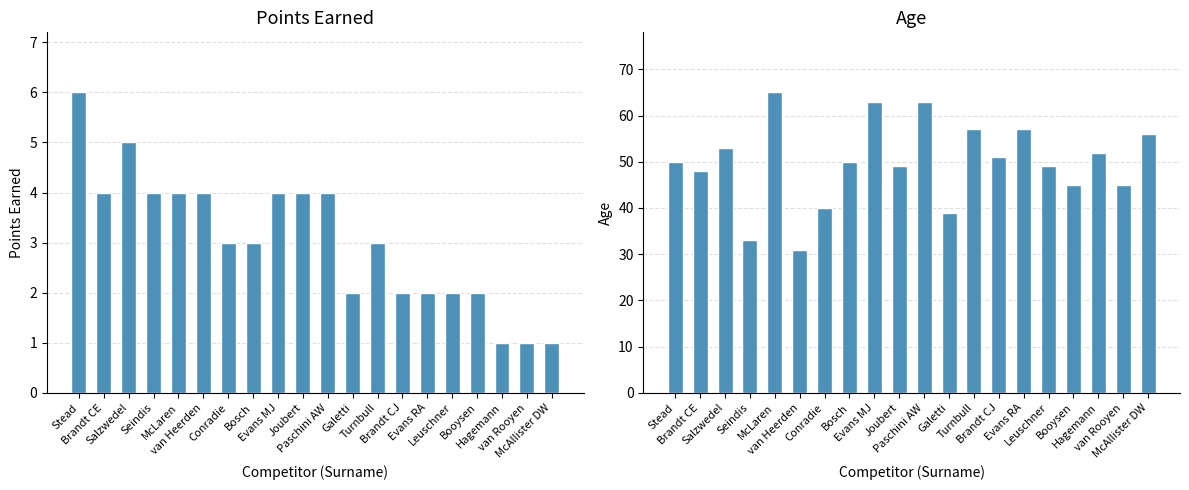

Rank the series at Hagemann from highest to lowest value.

Age, Points Earned